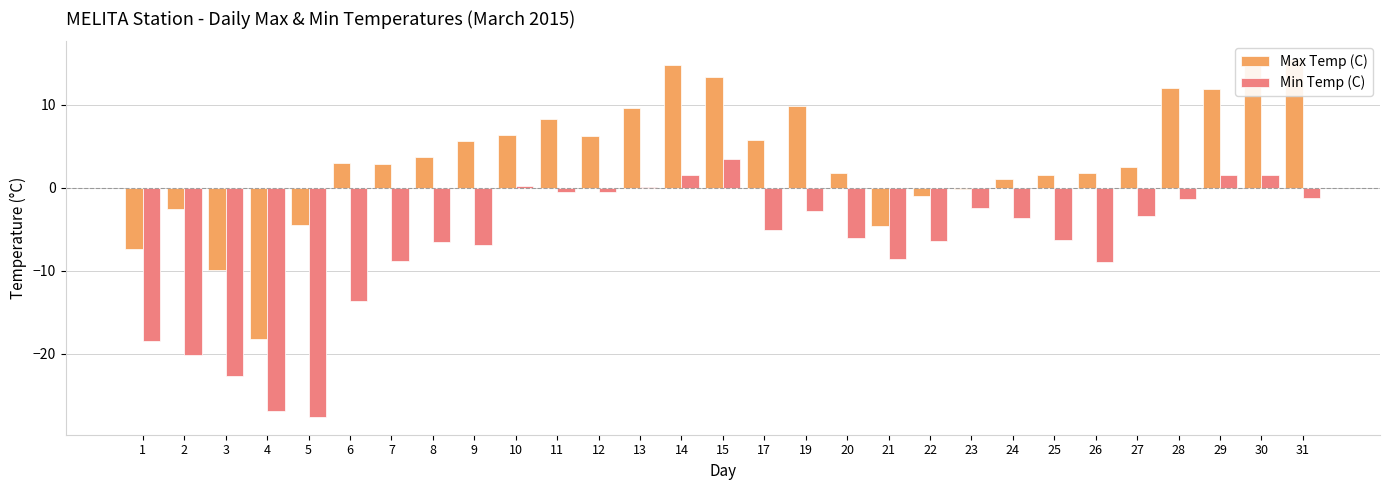

Which series has the widest spread of values?

Max Temp (C)